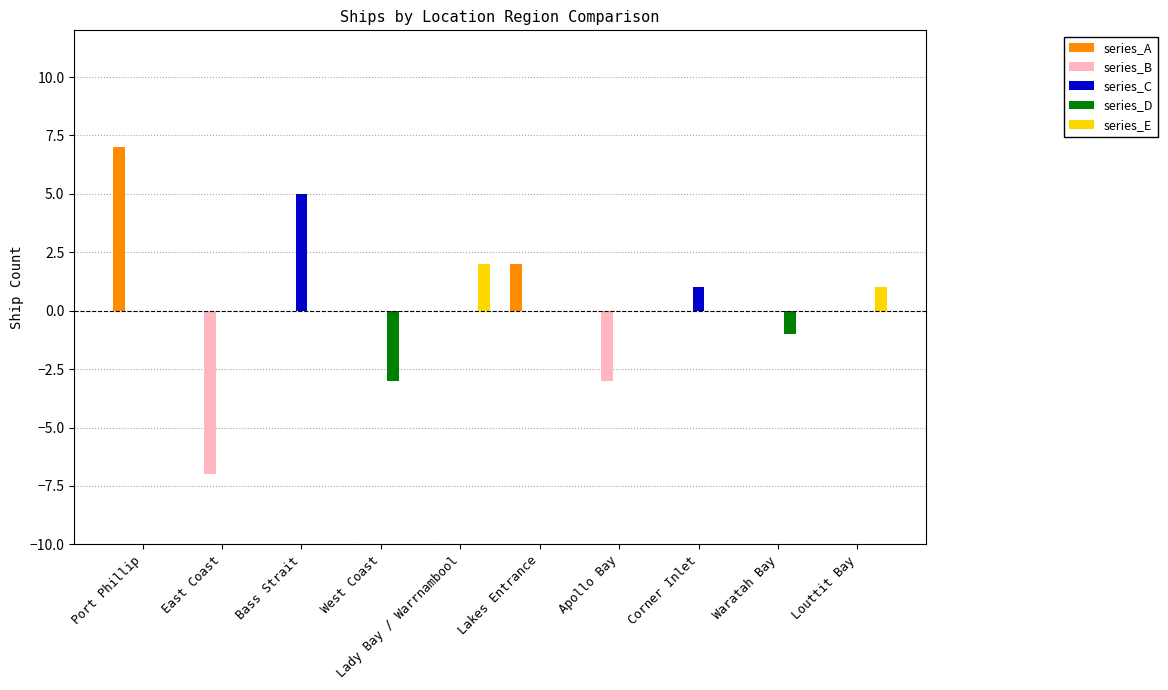

The series_C series shows 0 at Louttit Bay. True or false?

True